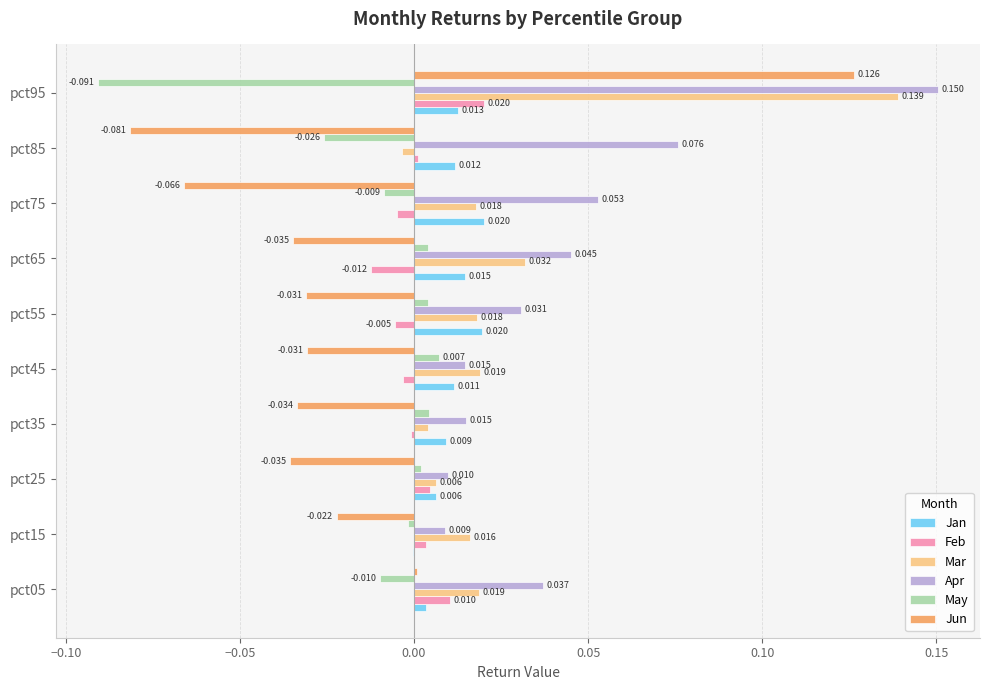

Which series changed the most between pct15 and pct45?

Jan